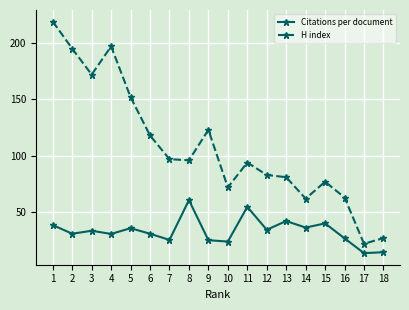

At which label does H index first exceed 96?

1